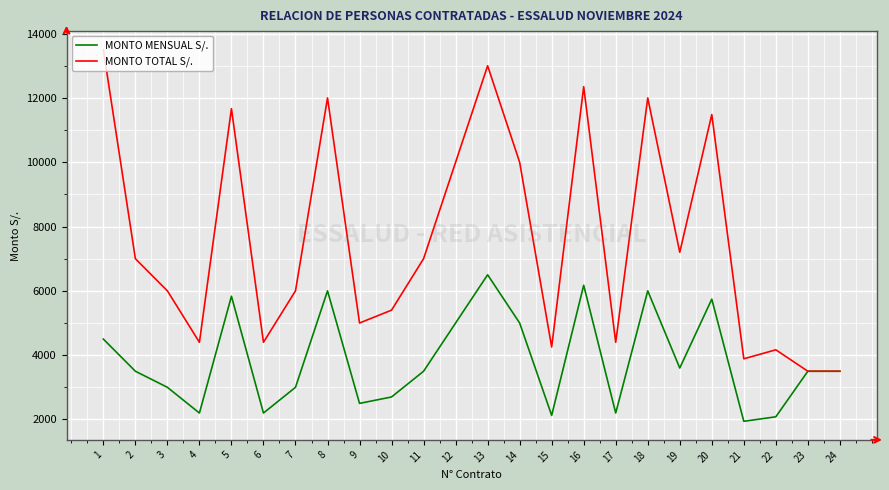

What is the difference between the MONTO TOTAL S/. values at 5 and 7?

5666.7